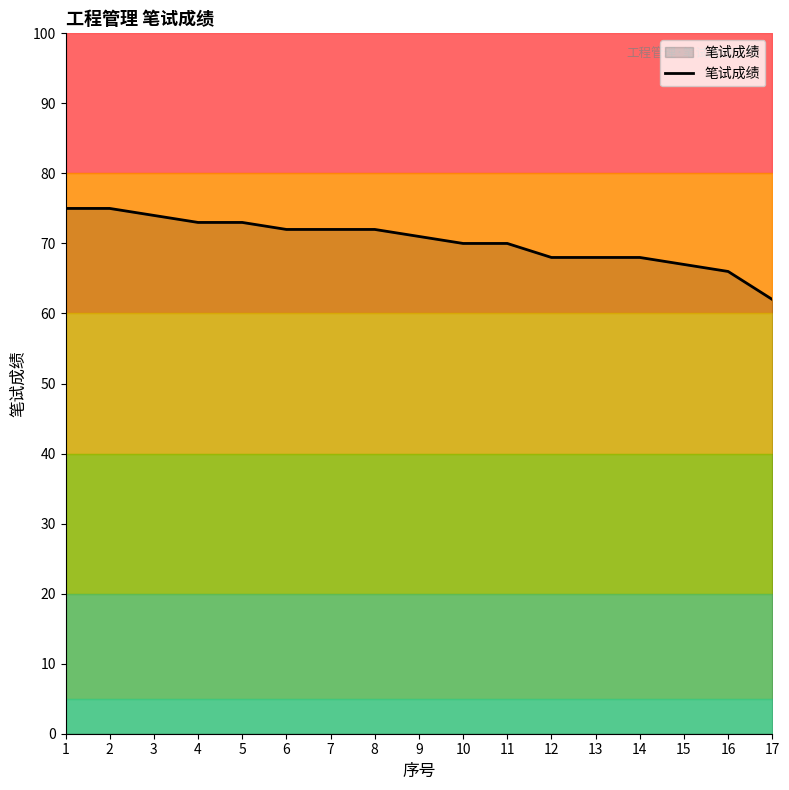

Which has a higher value, 14 or 4?

4